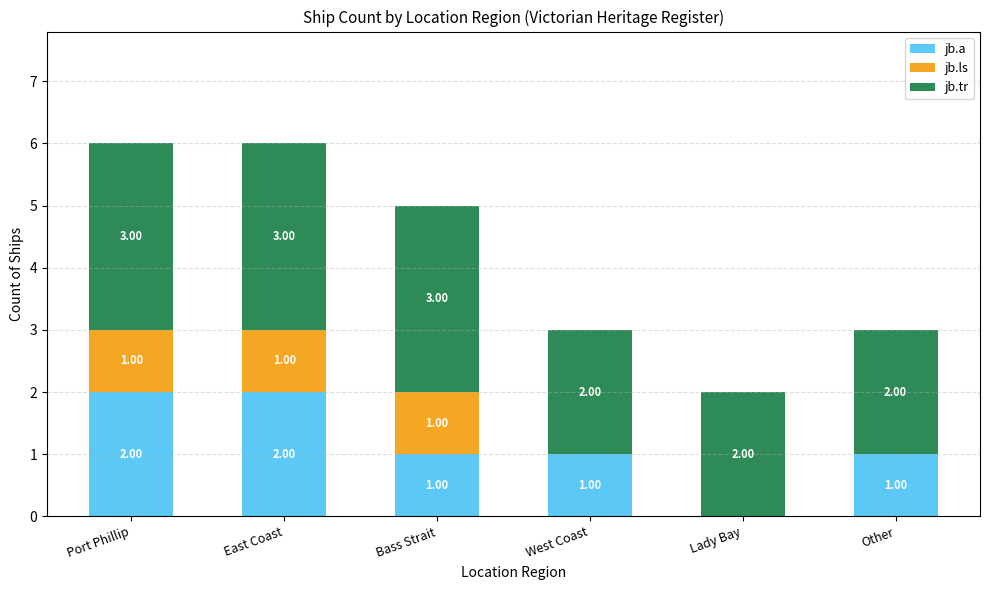

How many values in jb.a are above zero?

5